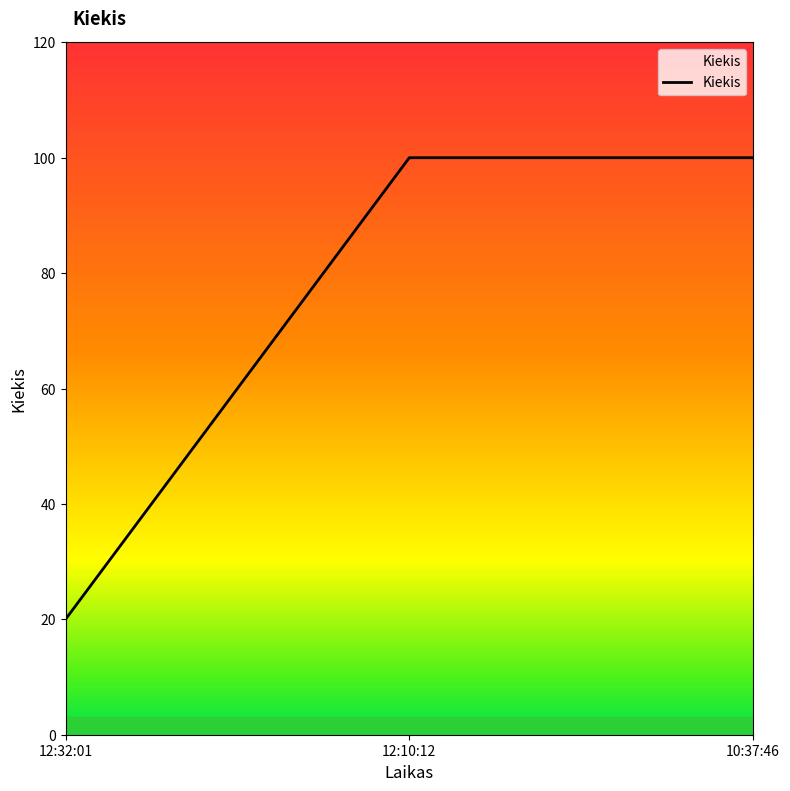

True or false: the data shows 100 at 10:37:46.

True